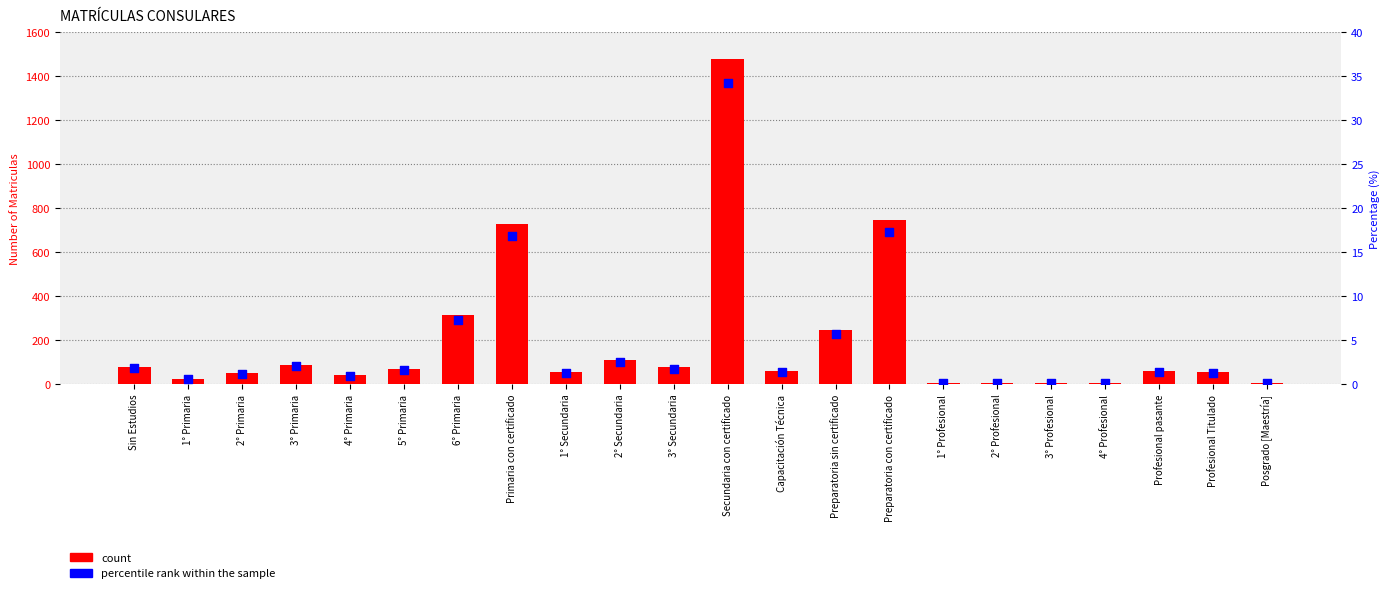

Which series has the largest total across all categories?

count